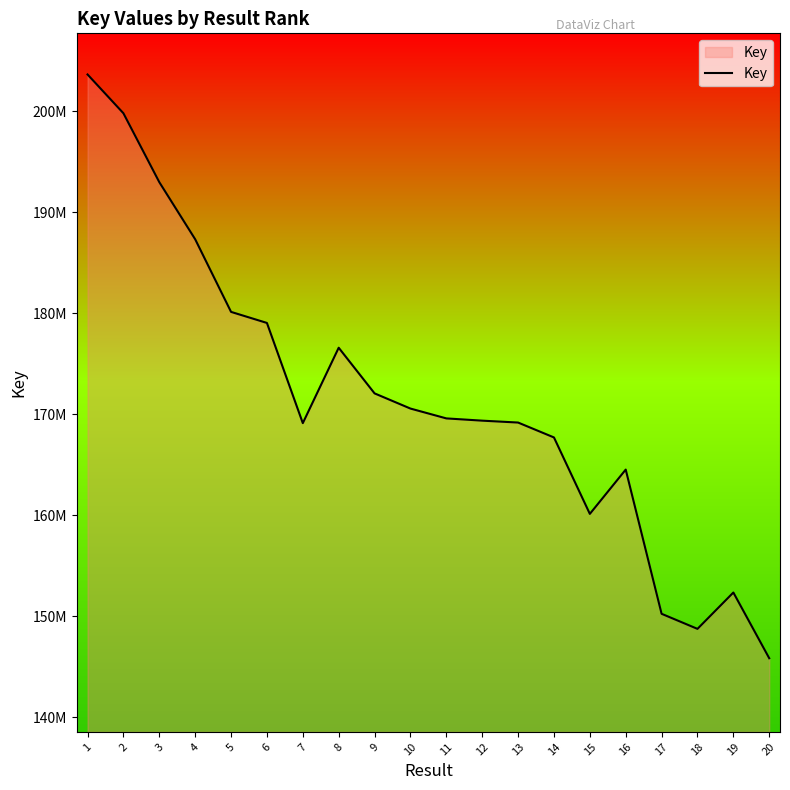

Does the chart have visible grid lines?

No